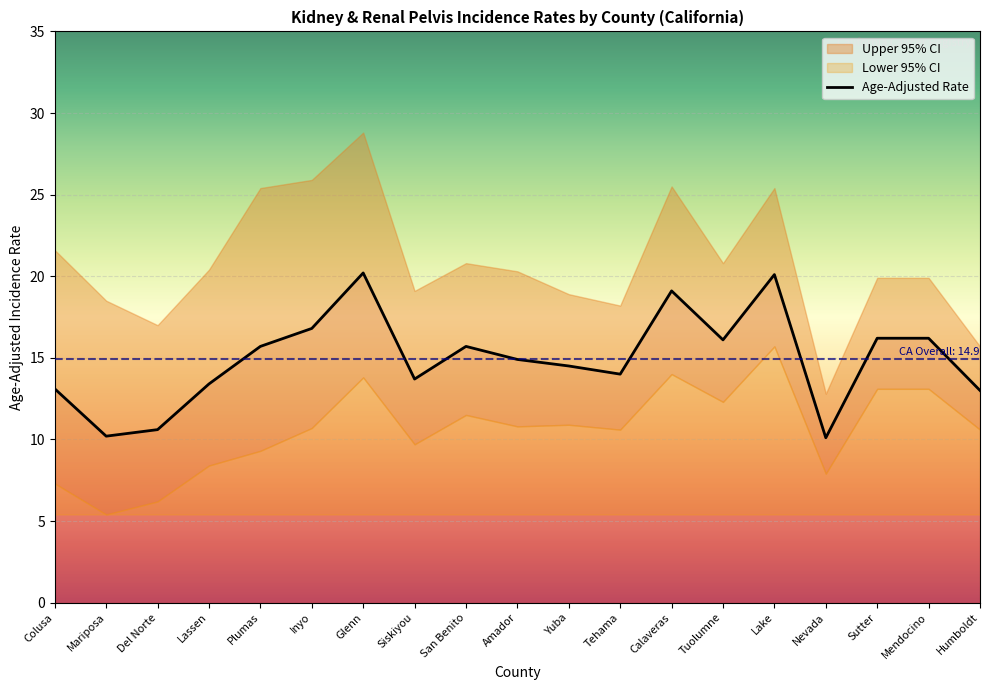

Is it true that Lower 95% CI equals 15.7 at Lake?

True